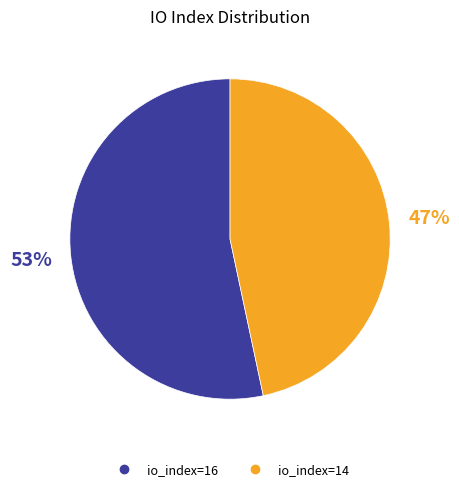

Rank the categories by value from highest to lowest.

io_index=16, io_index=14